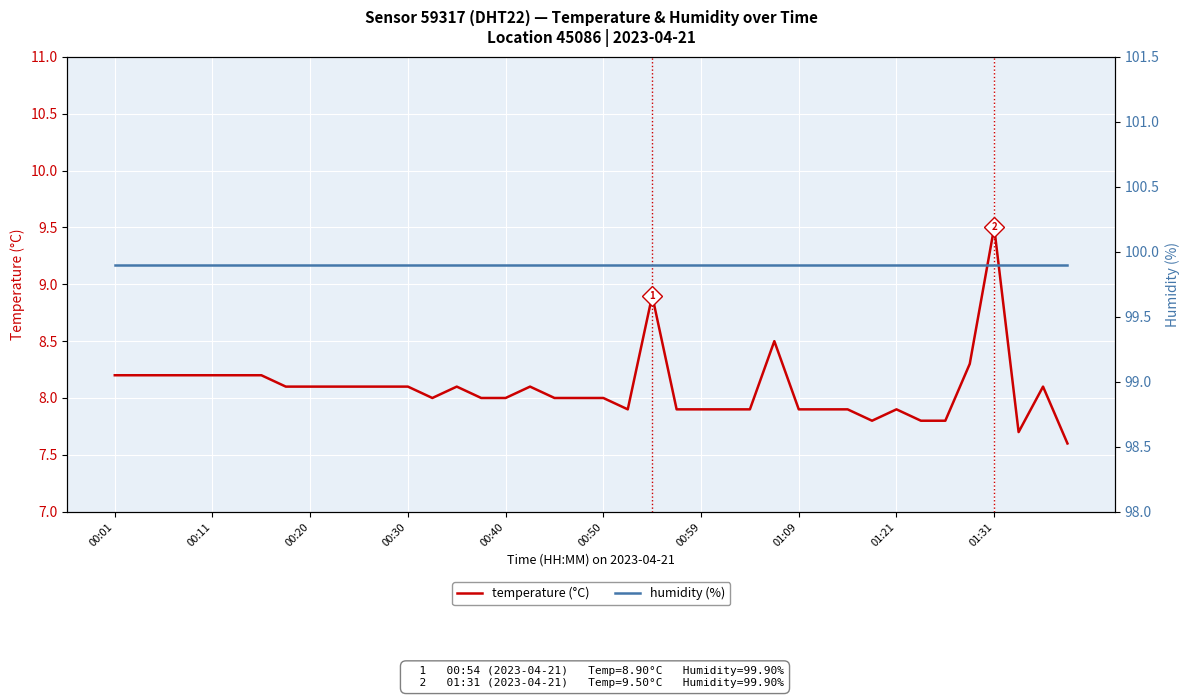

Is it true that humidity (%) equals 64.0 at 18?

False